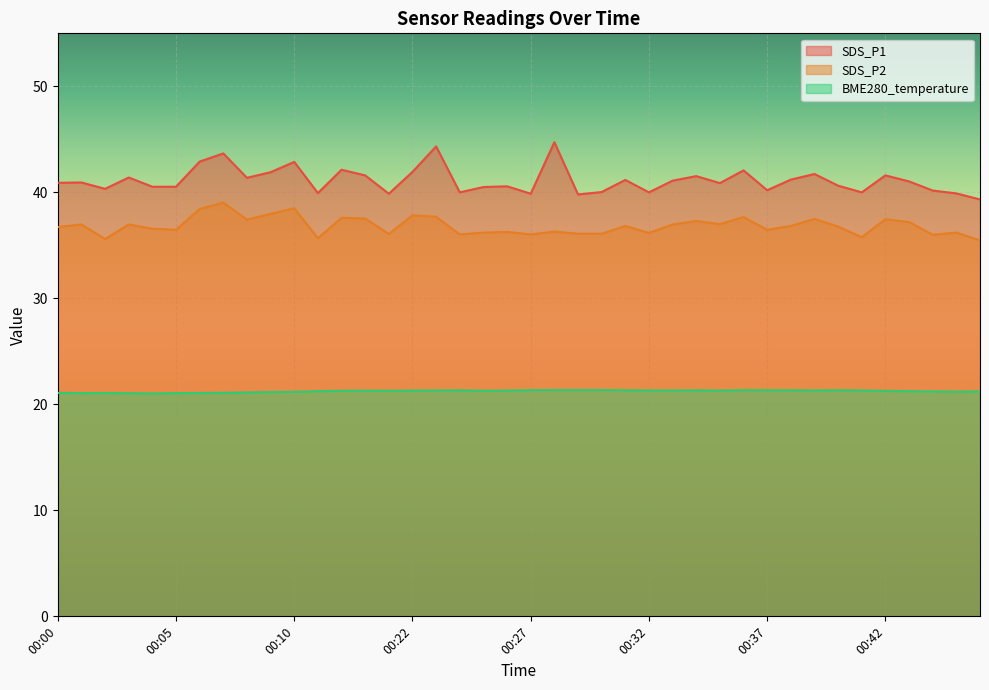

What is the average value of the BME280_temperature series?

21.2